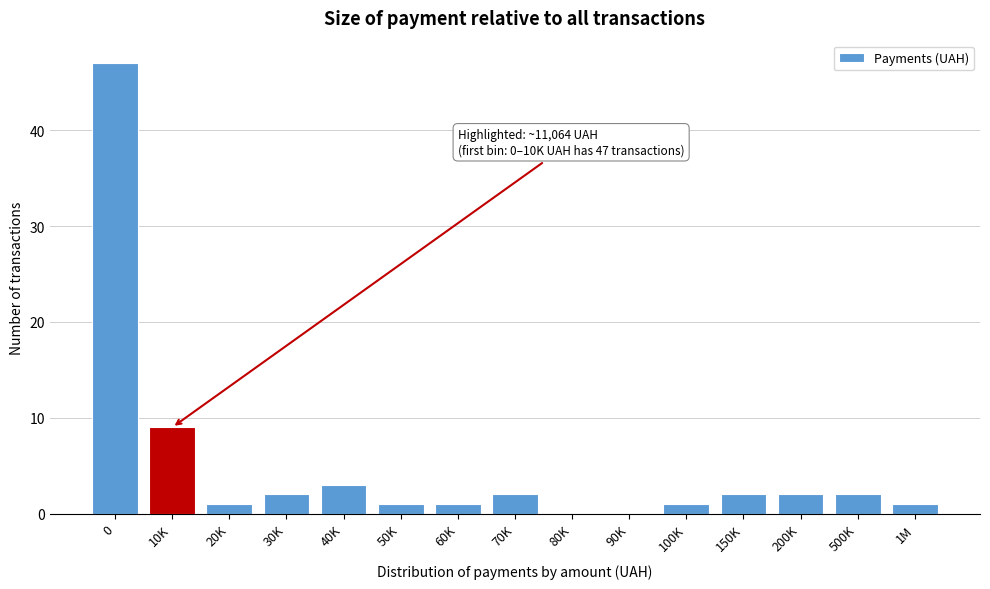

Reading left to right, transcribe all the data shown in this chart.

0=47	10K=9	20K=1	30K=2	40K=3	50K=1	60K=1	70K=2	80K=0	90K=0	100K=1	150K=2	200K=2	500K=2	1M=1